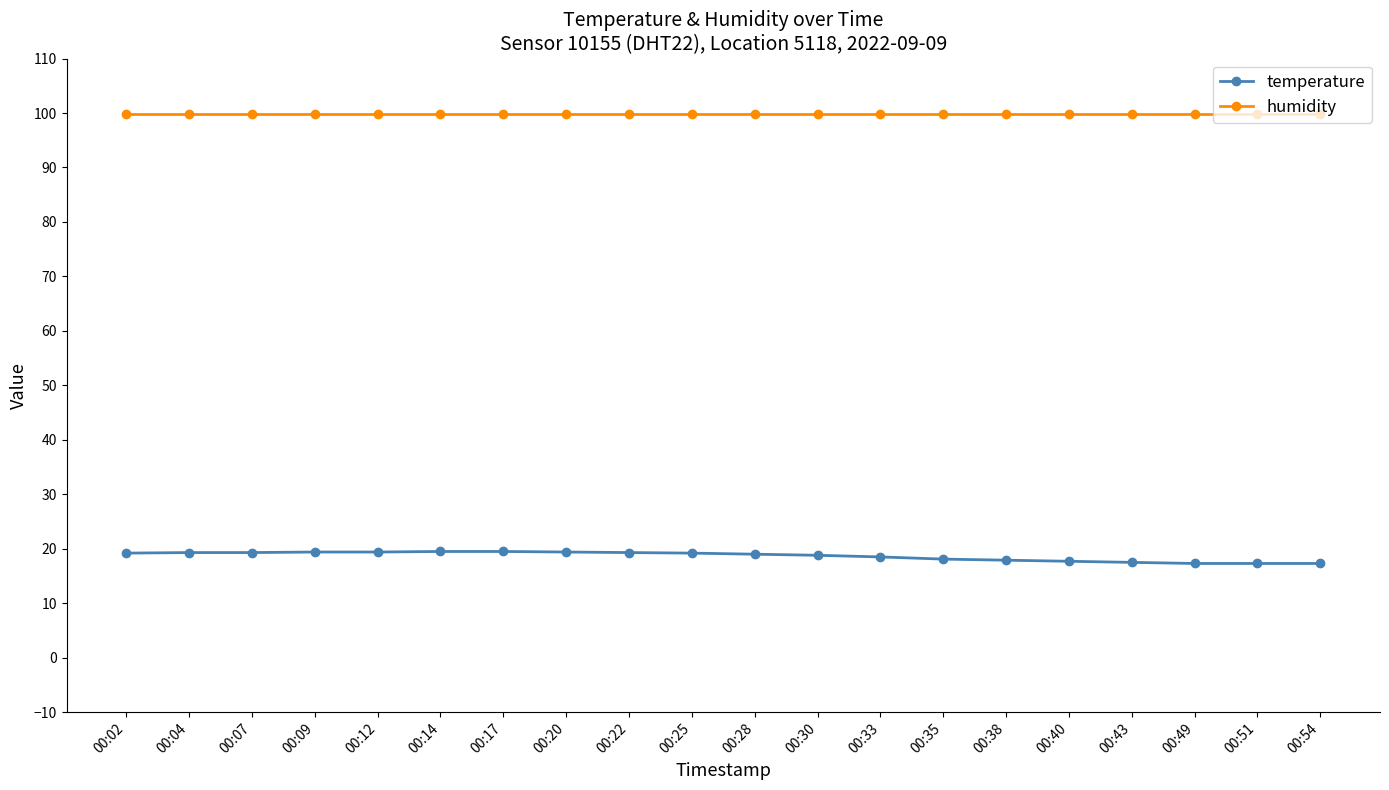

What is the smallest value displayed?

17.3